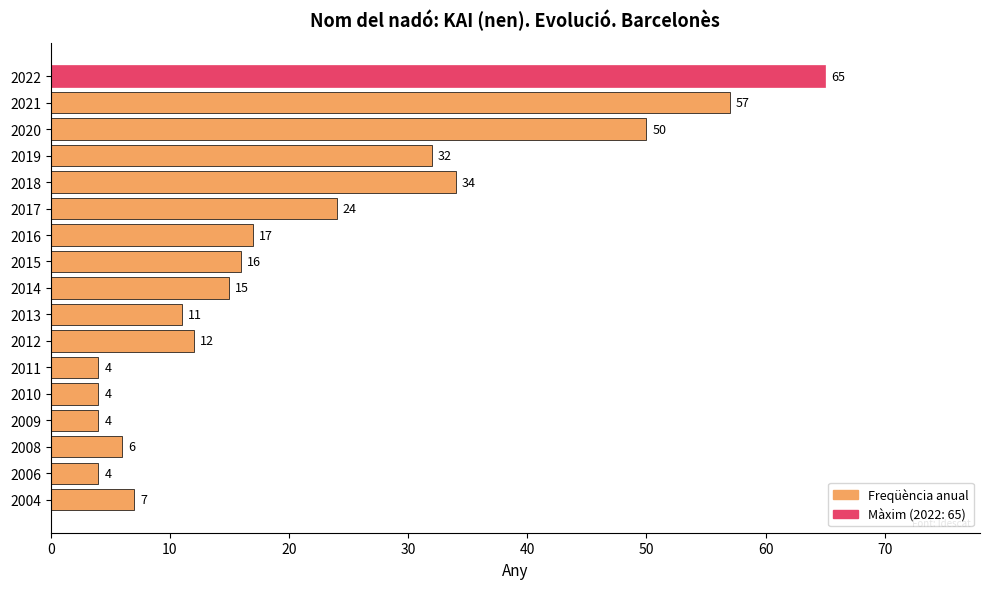

True or false: the data shows 4 at 2006.

True